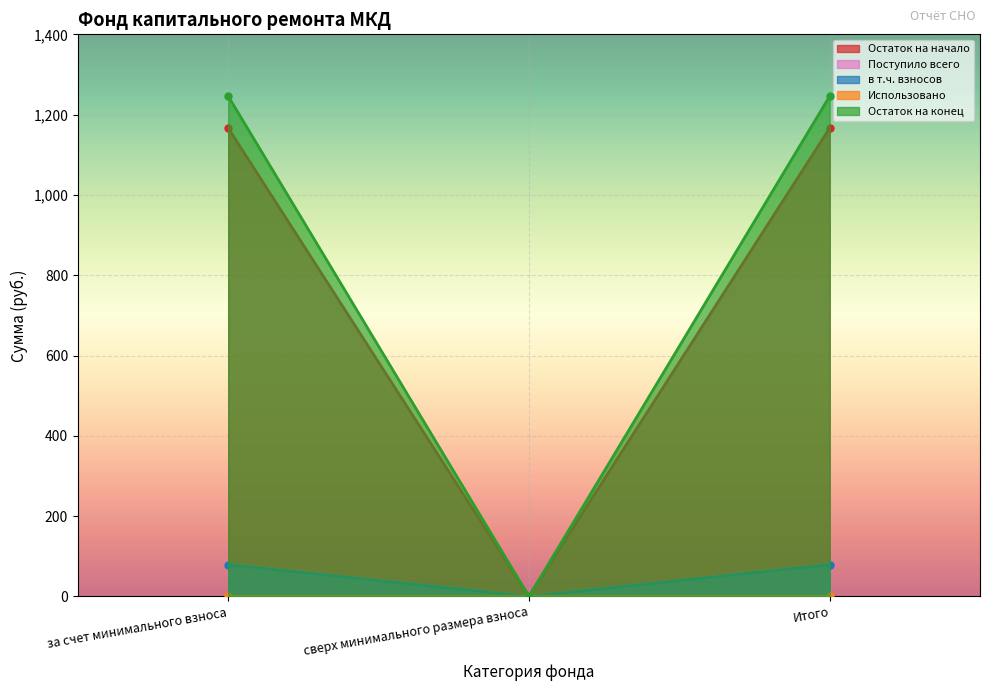

What is the average value of the Поступило всего series?

52.9